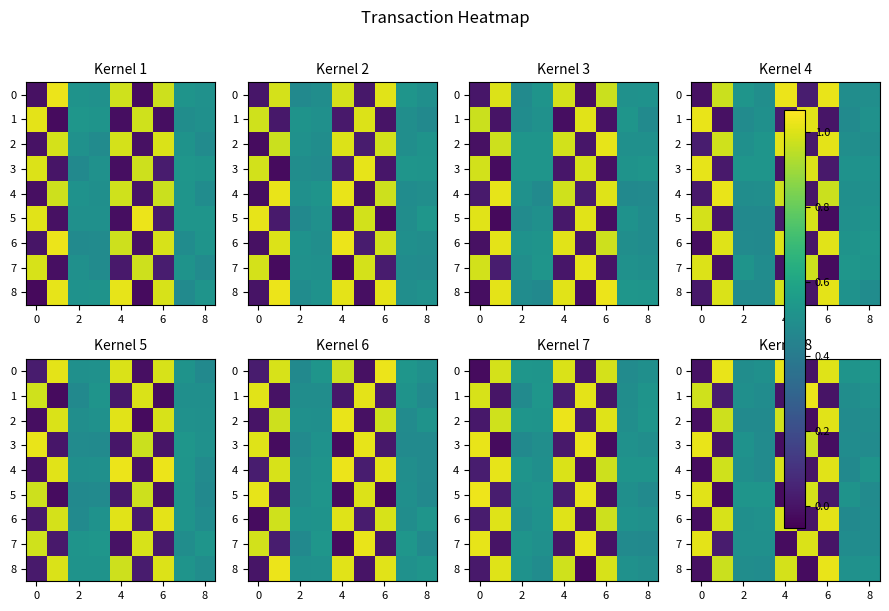

At how many categories does at least one series exceed 0?

9